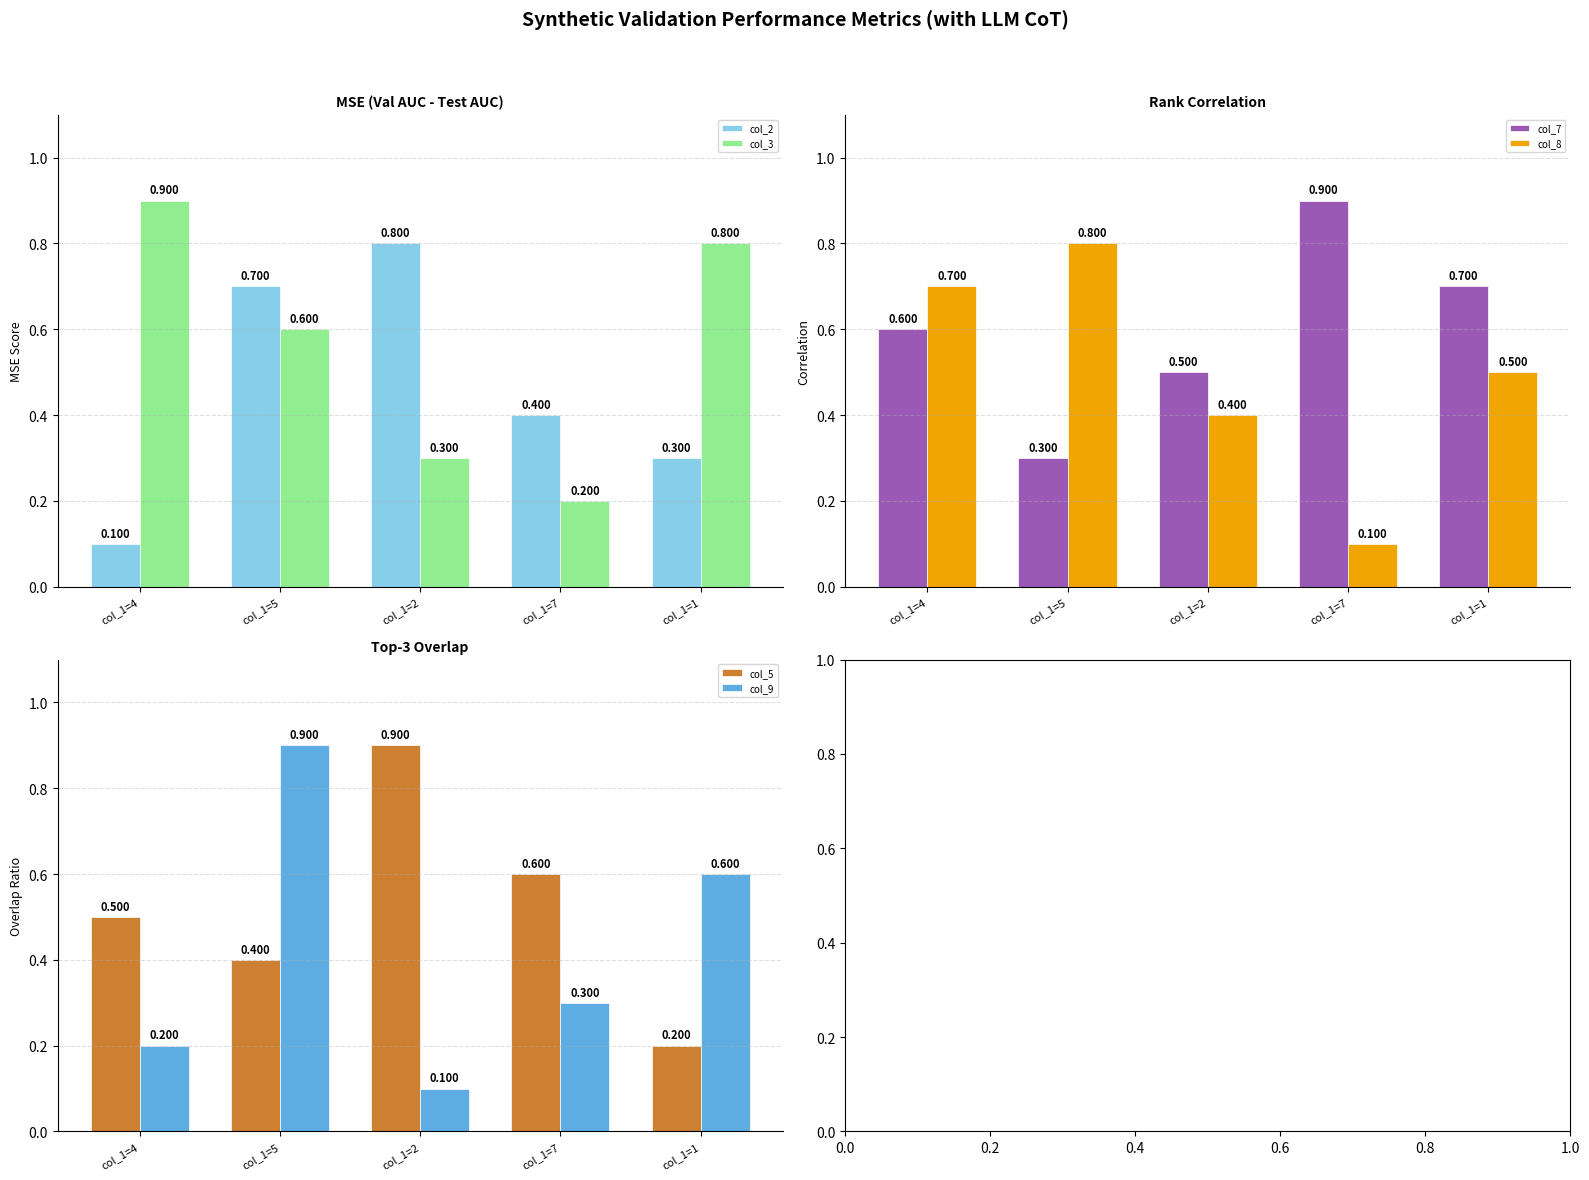

At which category is the sum across all series the highest?

col_1=5